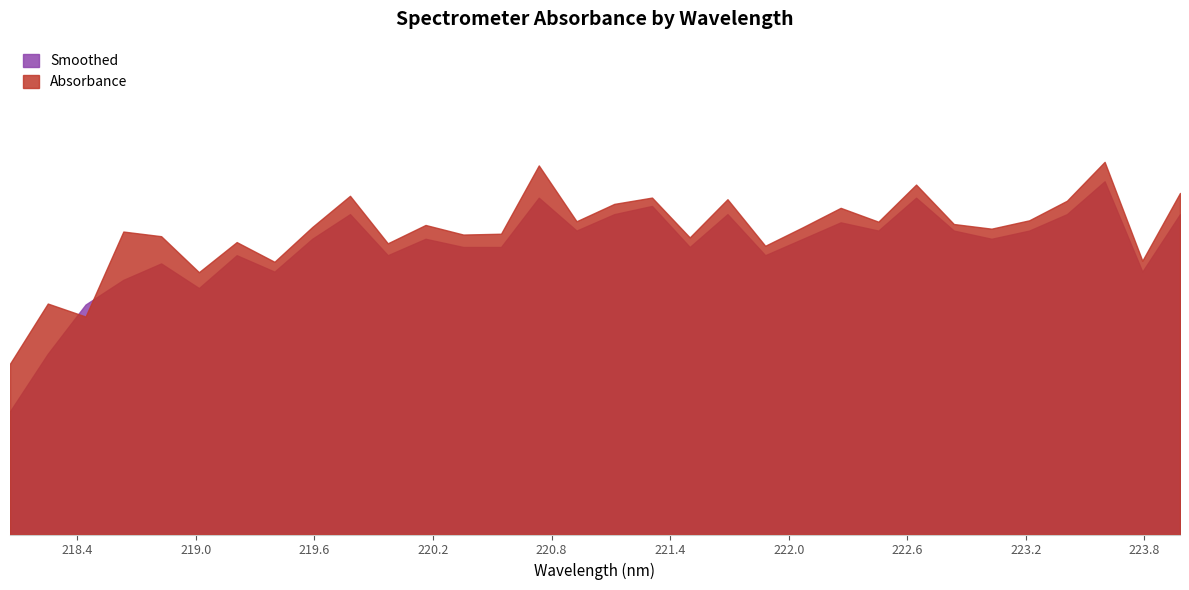

Reading left to right, what are all the values shown in this chart?

Absorbance: 376.1	376.8	376.7	377.7	377.6	377.2	377.6	377.3	377.7	378.1	377.5	377.8	377.7	377.7	378.5	377.8	378.0	378.1	377.6	378.1	377.5	377.7	378.0	377.8	378.3	377.8	377.7	377.8	378.1	378.5	377.3	378.2
Smoothed: 375.5	376.2	376.8	377.1	377.3	377.0	377.4	377.2	377.6	377.9	377.4	377.6	377.5	377.5	378.1	377.7	377.9	378.0	377.5	377.9	377.4	377.6	377.8	377.7	378.1	377.7	377.6	377.7	377.9	378.3	377.2	377.9